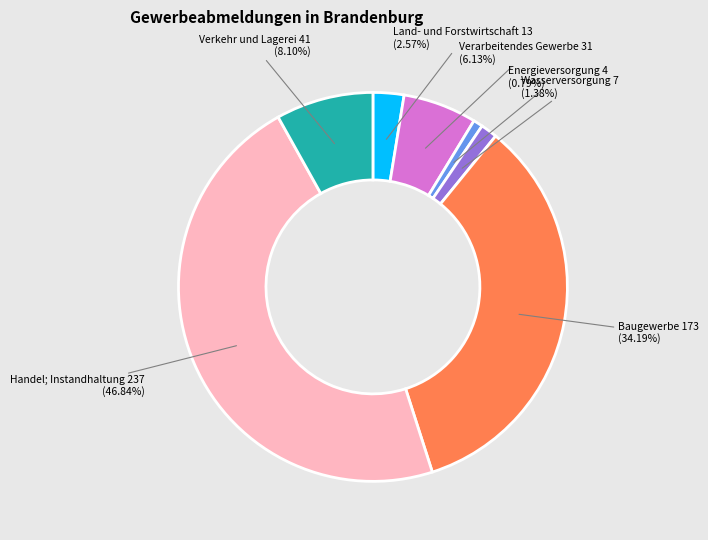

Is there any slice that represents more than half of the pie?

No